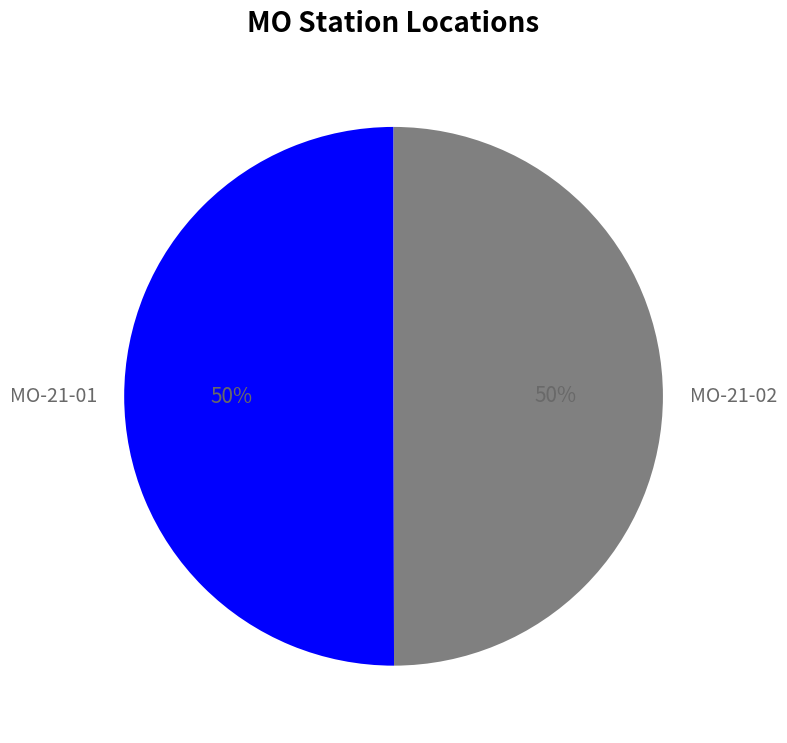

What is the ratio of the value at MO-21-01 to the value at MO-21-02?

1.0